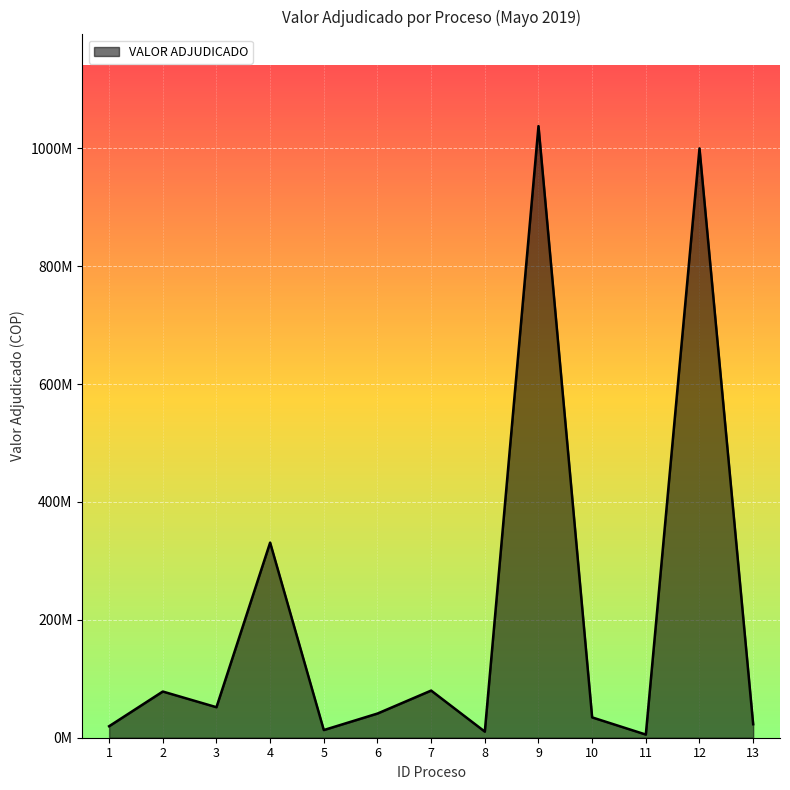

At which category does the chart reach its minimum across all series?

11